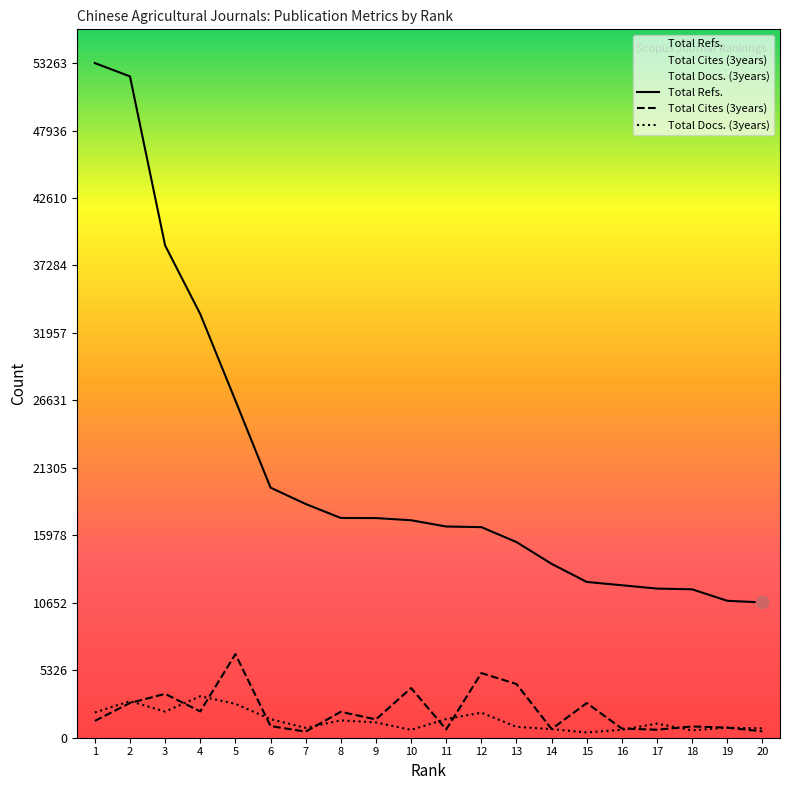

Which series has the largest total across all categories?

Total Refs.